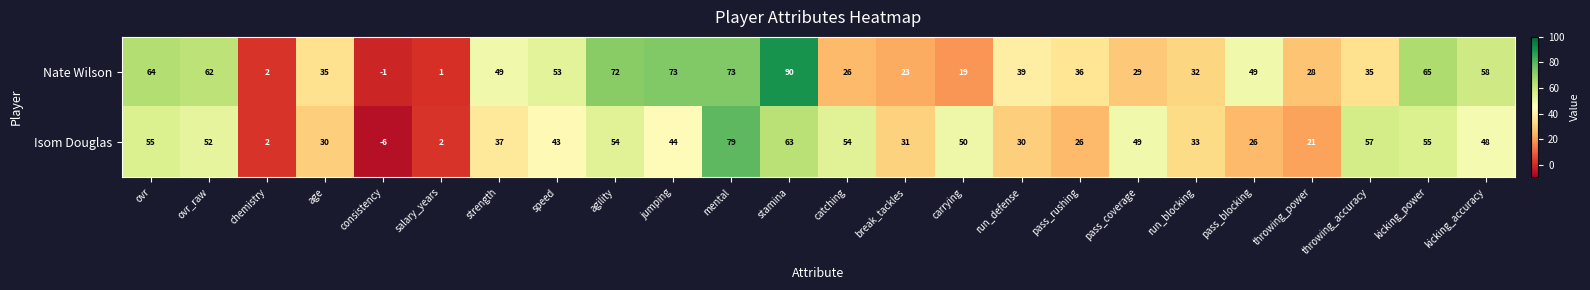

How many categories are shown in the chart?

24